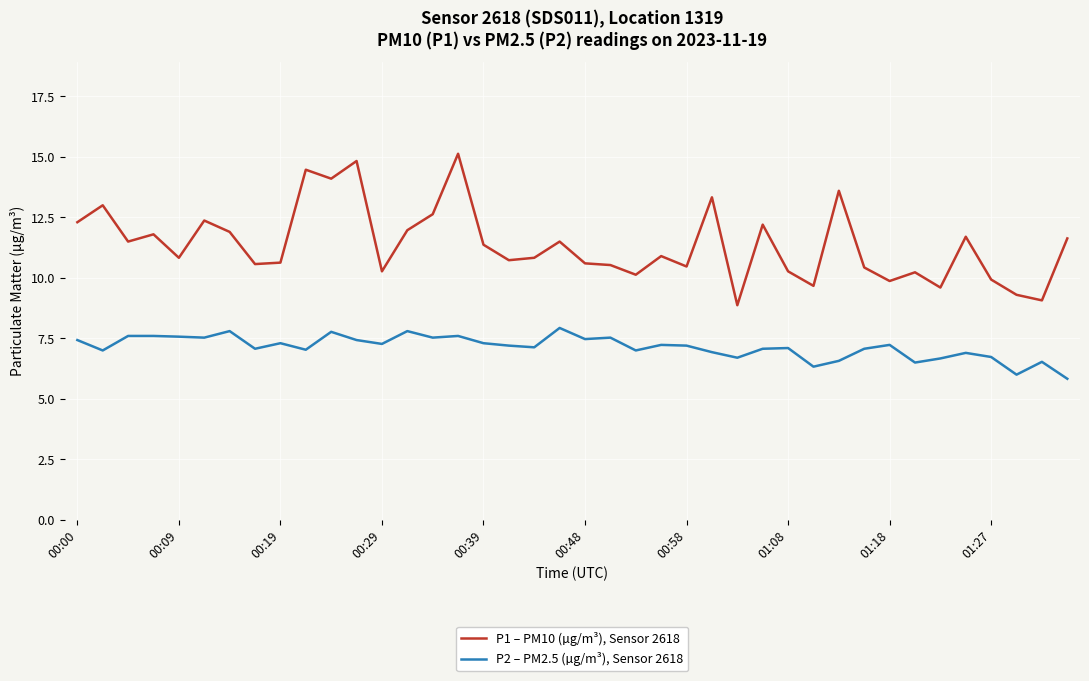

True or false: P1 – PM10 (µg/m³), Sensor 2618 and P2 – PM2.5 (µg/m³), Sensor 2618 cross at least once.

False